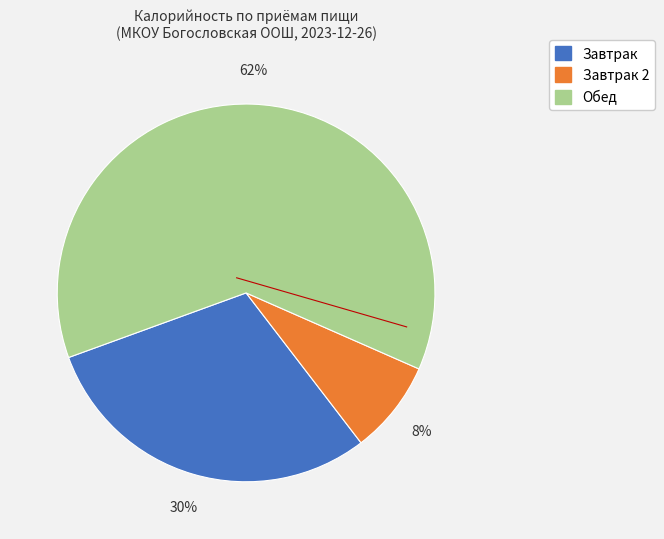

To the nearest percent, what is the average slice percentage?

33%